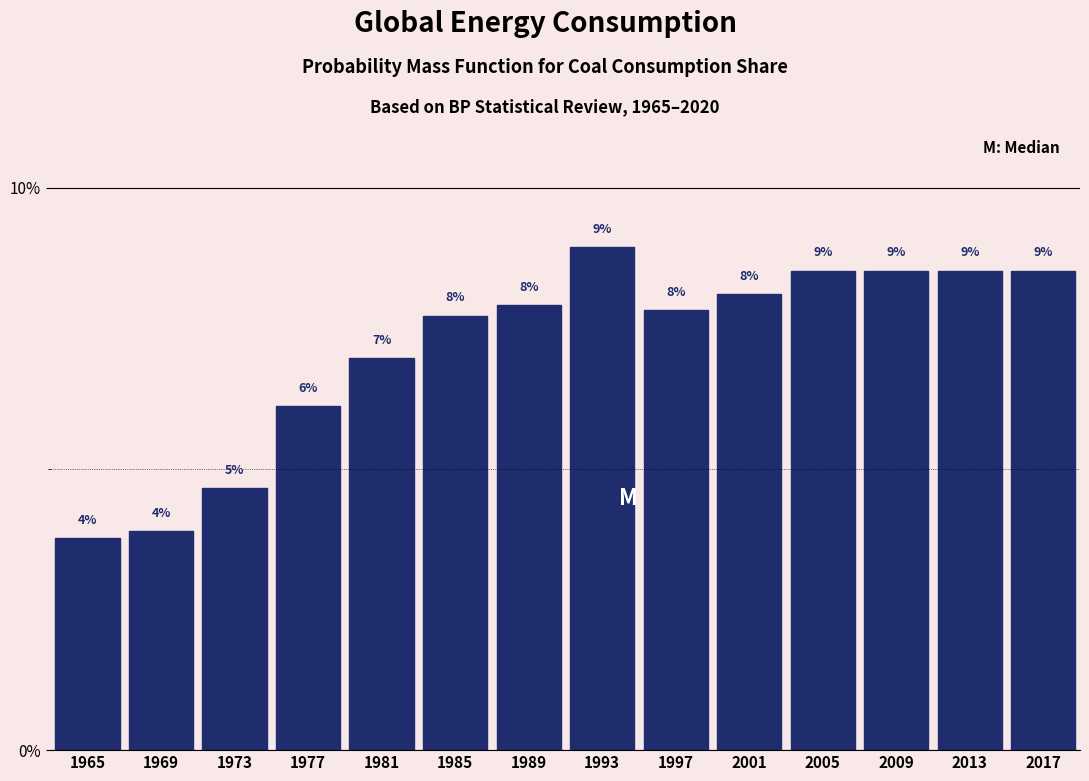

Are the bars horizontal?

No